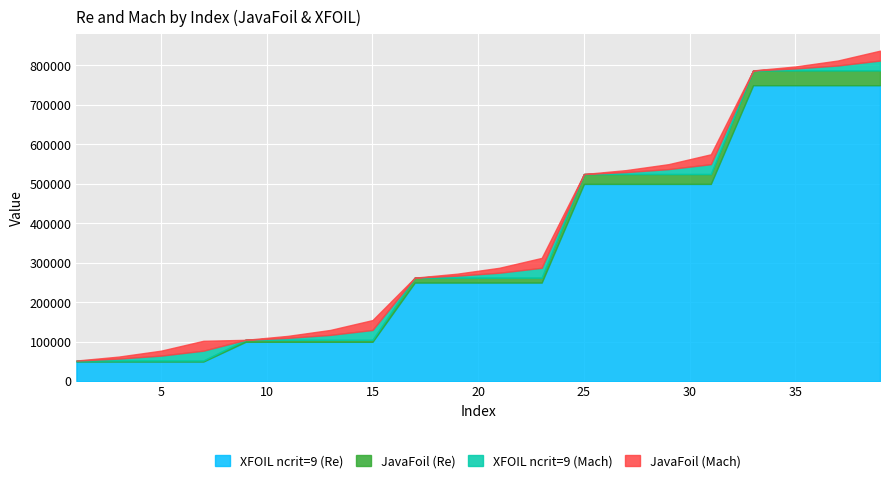

Which category has the lowest value in the Mach JavaFoil series?

1